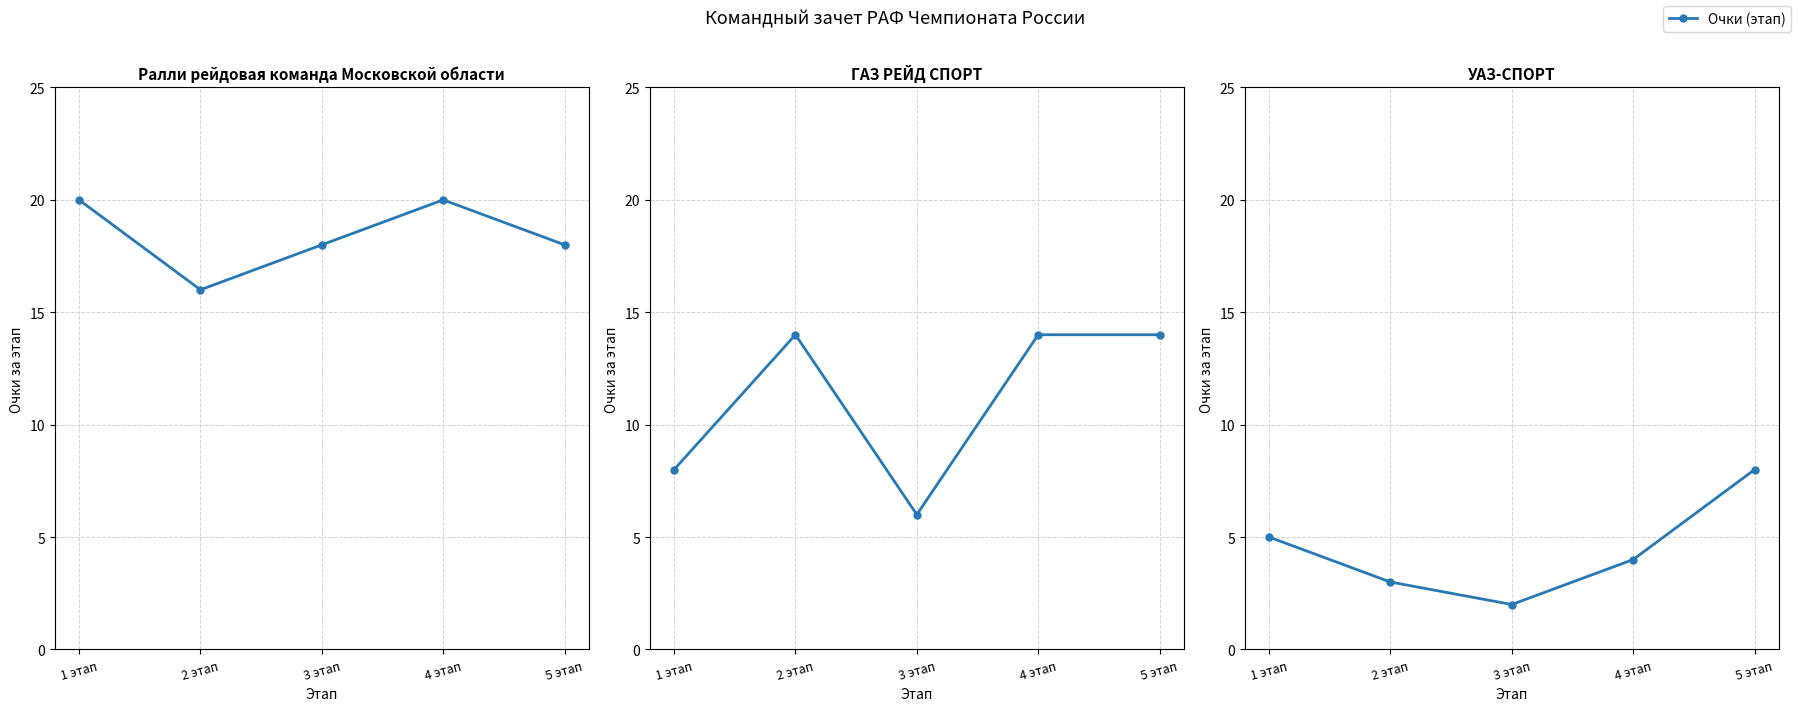

What is the smallest value displayed?

2